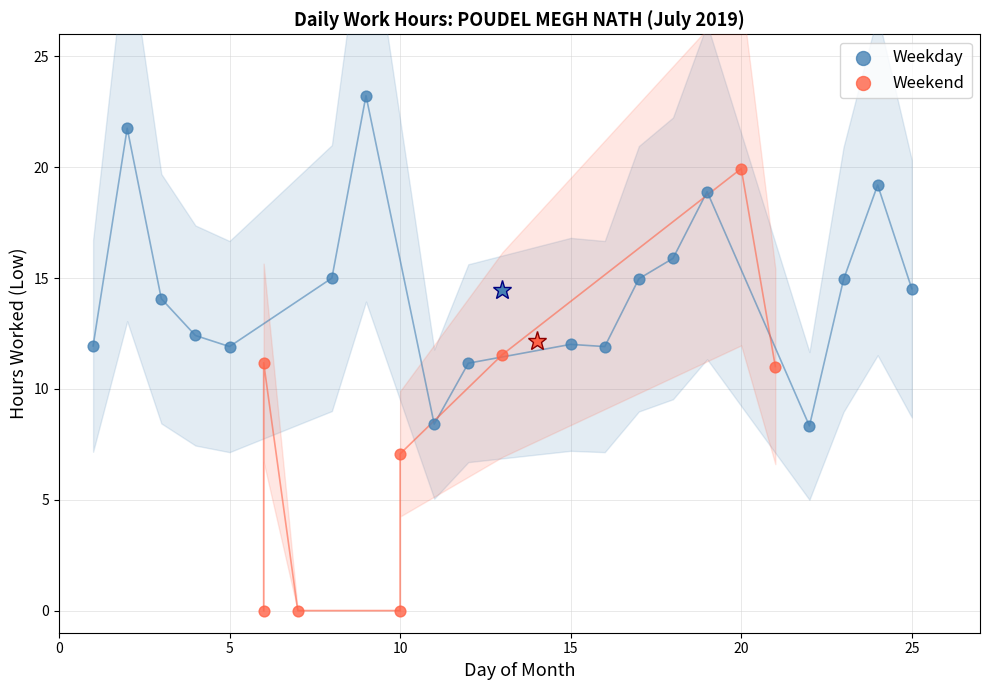

Which series contains the highest Y value?

Weekday